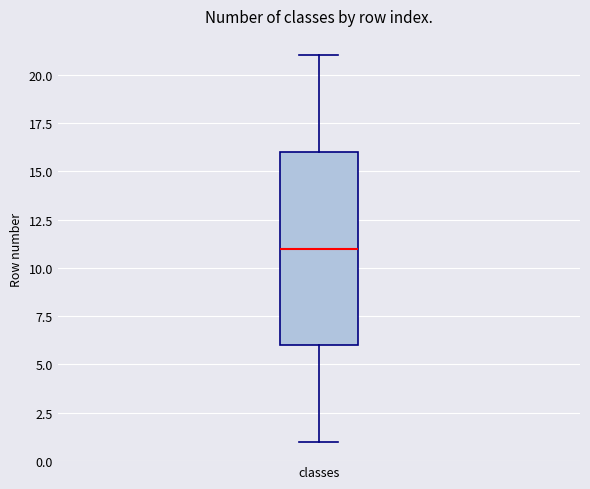

Read this box plot against the y-axis: the position of the median line, the range covered by the box, and the ends of both whiskers. The values are not printed on the chart, so give them approximately, as read against the axis.

median 11, box 6 to 16, whiskers 1 to 21